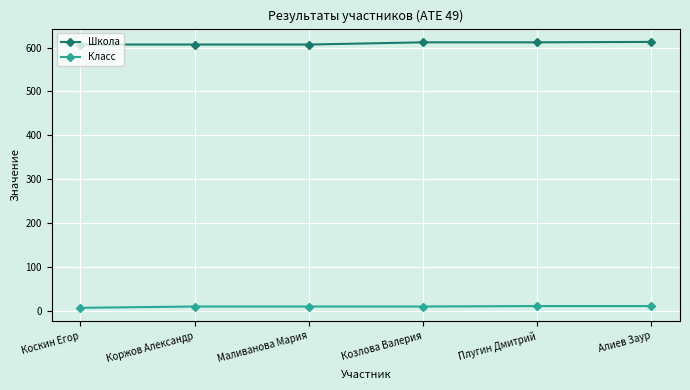

At how many categories does at least one series exceed 271?

6